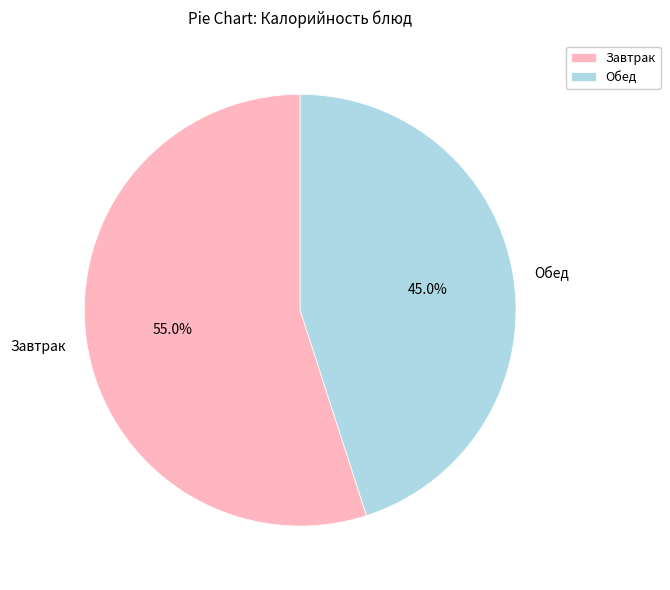

Is there a majority slice in this chart?

Yes